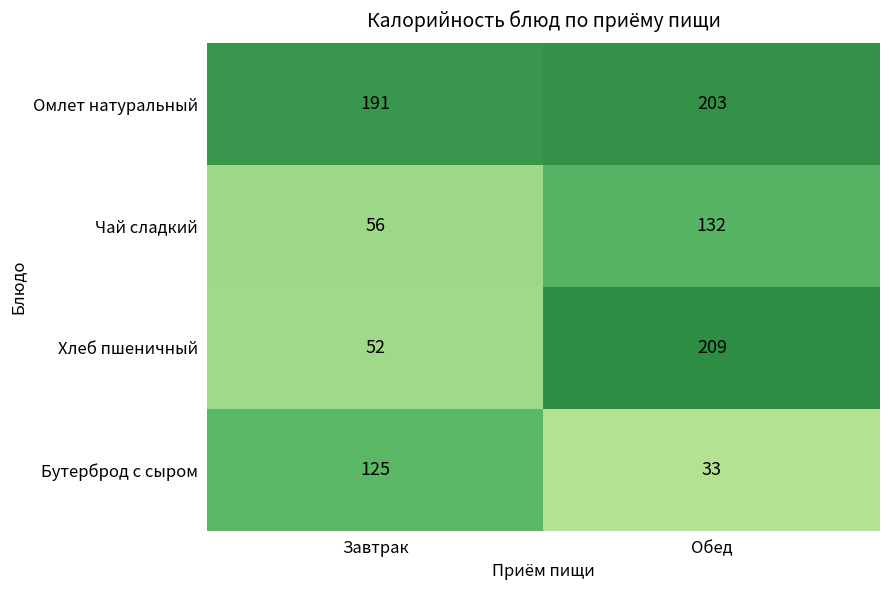

Where is Чай сладкий nearest to the value 94?

Завтрак